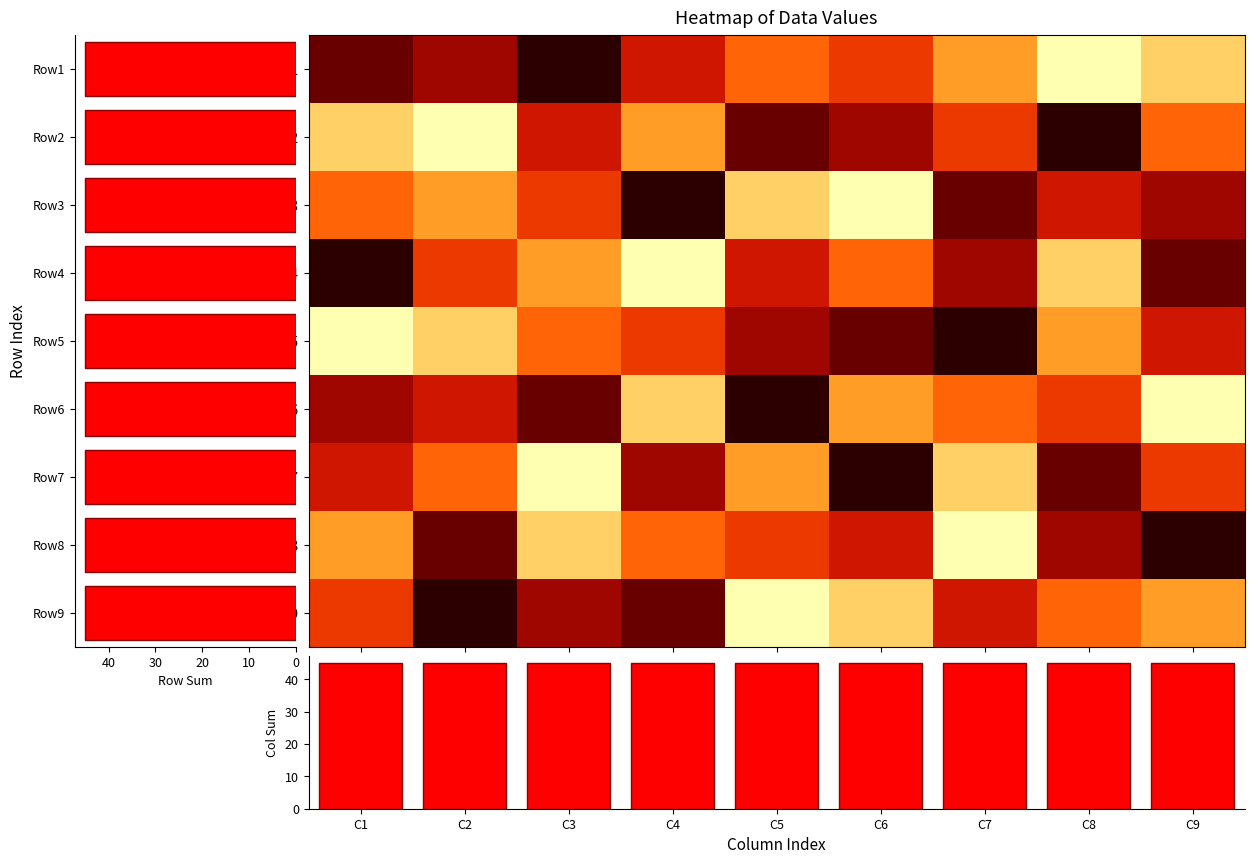

Which category has the lowest value in the Row1 series?

C3